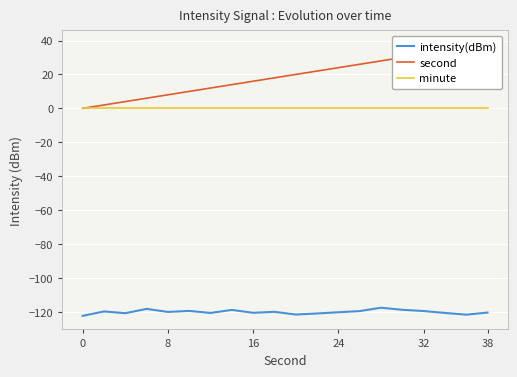

List the series in order of their peak value, highest first.

second, minute, intensity(dBm)